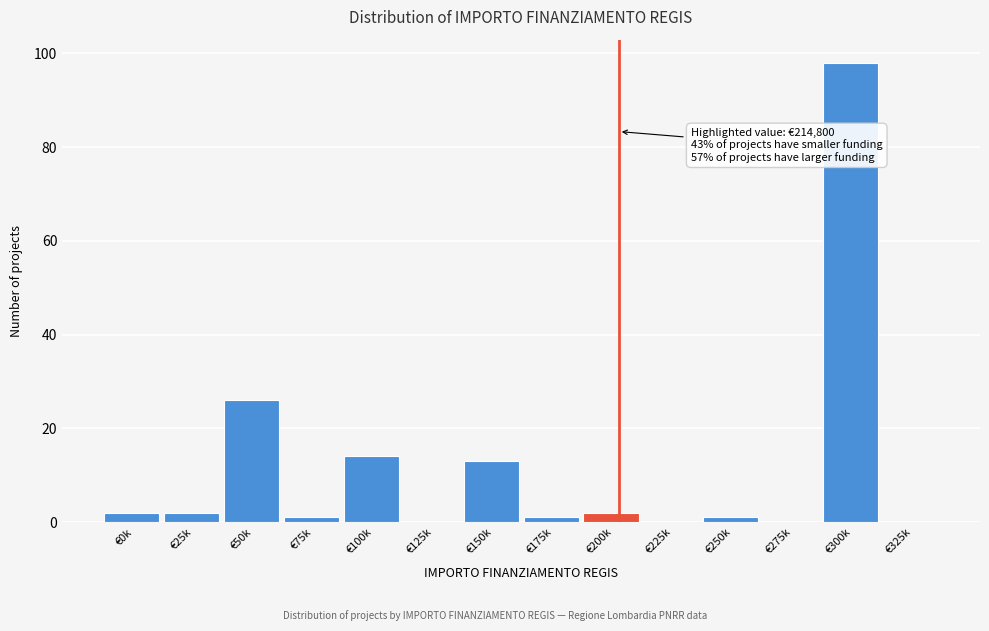

Reading left to right, extract all data points from this chart.

€0k=2	€25k=2	€50k=26	€75k=1	€100k=14	€125k=0	€150k=13	€175k=1	€200k=2	€225k=0	€250k=1	€275k=0	€300k=98	€325k=0